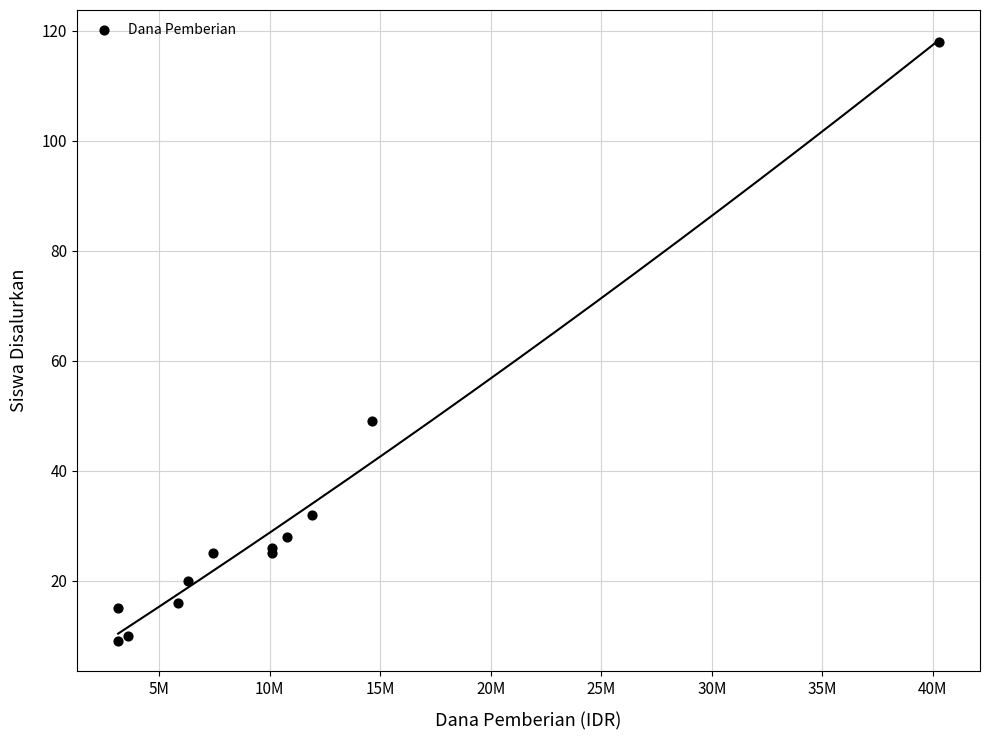

What Y value in the scatter plot is closest to 63?

49